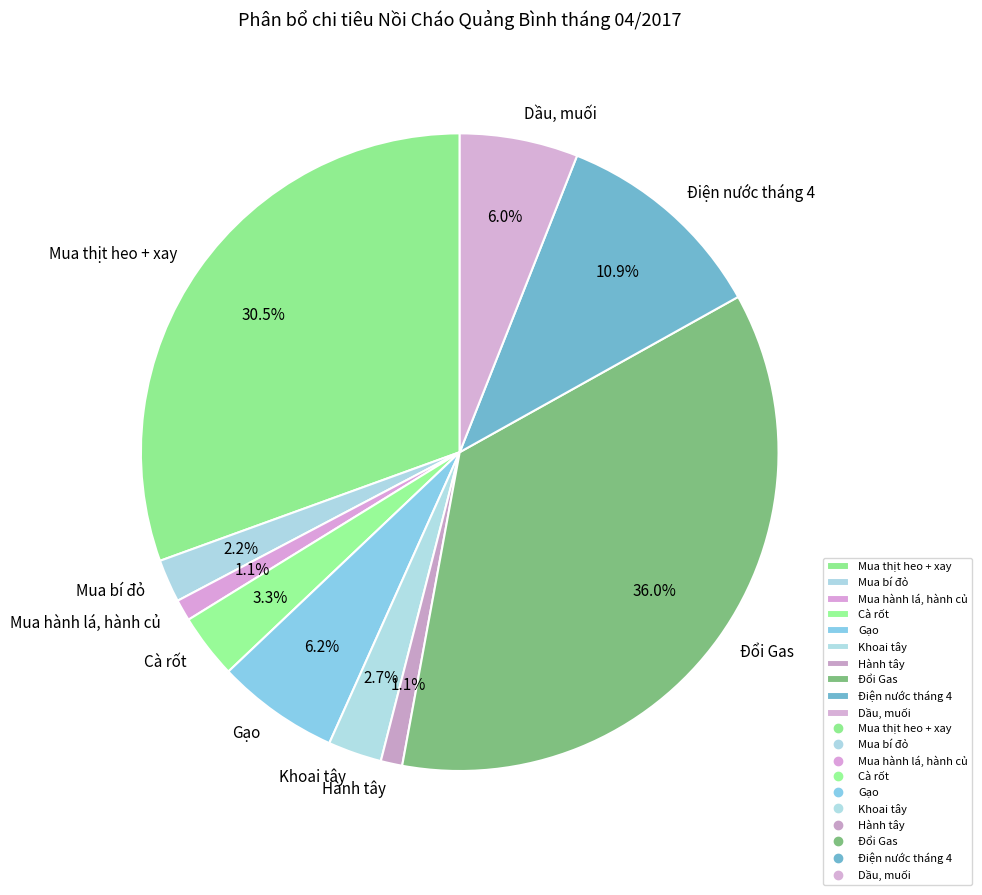

Which has a higher value, Mua hành lá, hành củ or Đổi Gas?

Đổi Gas